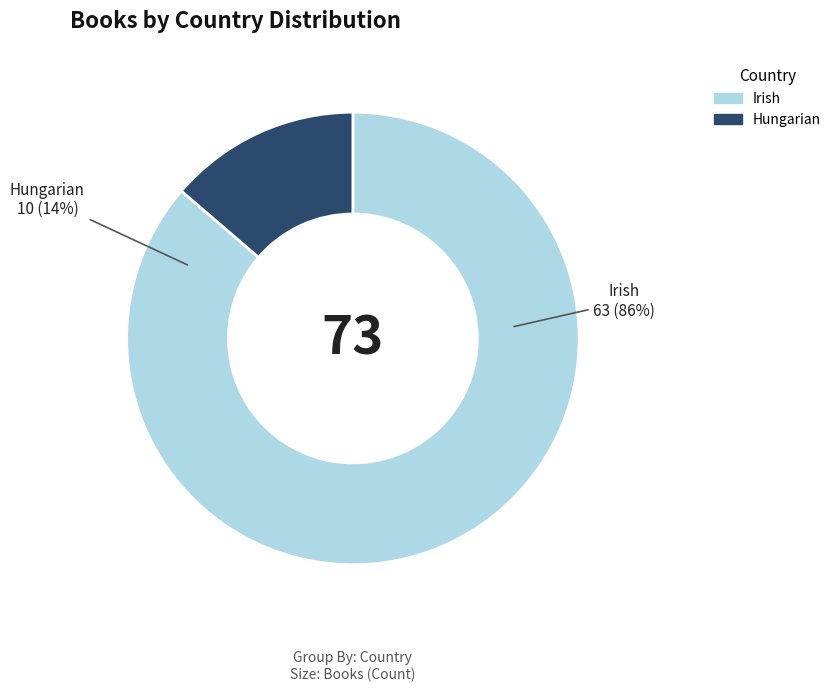

Which slice represents more than half of the pie?

Irish